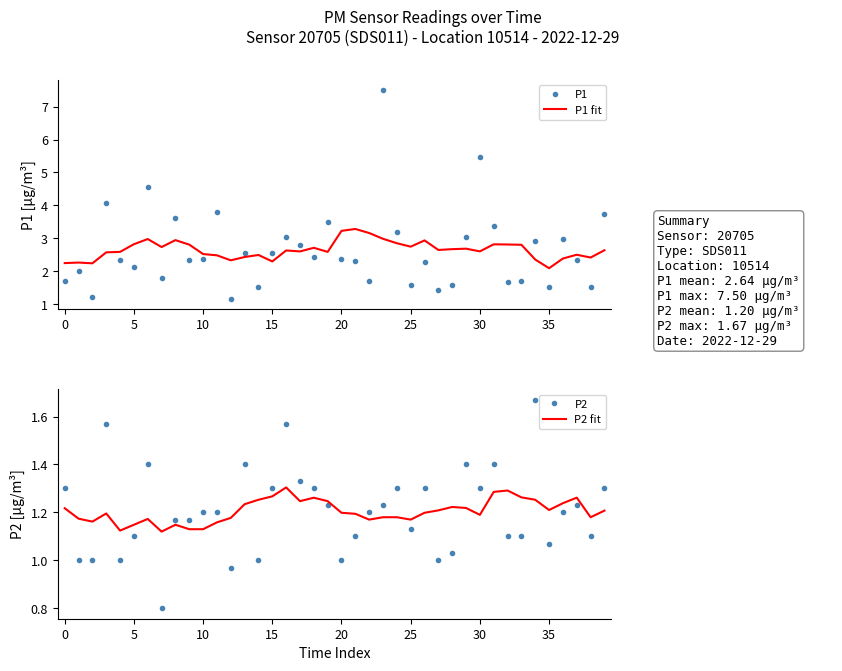

Reading right to left, transcribe all the data shown in this chart.

P1: 3.7	1.5	2.3	3.0	1.5	2.9	1.7	1.7	3.4	5.5	3.0	1.6	1.4	2.3	1.6	3.2	7.5	1.7	2.3	2.4	3.5	2.4	2.8	3.0	2.6	1.5	2.6	1.2	3.8	2.4	2.3	3.6	1.8	4.6	2.1	2.3	4.1	1.2	2.0	1.7
P1 fit: 2.6	2.4	2.5	2.4	2.1	2.4	2.8	2.8	2.8	2.6	2.7	2.7	2.6	2.9	2.7	2.9	3.0	3.2	3.3	3.2	2.6	2.7	2.6	2.6	2.3	2.5	2.4	2.3	2.5	2.5	2.8	2.9	2.7	3.0	2.8	2.6	2.6	2.2	2.3	2.2
P2: 1.3	1.1	1.2	1.2	1.1	1.7	1.1	1.1	1.4	1.3	1.4	1.0	1.0	1.3	1.1	1.3	1.2	1.2	1.1	1.0	1.2	1.3	1.3	1.6	1.3	1.0	1.4	1.0	1.2	1.2	1.2	1.2	0.8	1.4	1.1	1.0	1.6	1.0	1.0	1.3
P2 fit: 1.2	1.2	1.3	1.2	1.2	1.3	1.3	1.3	1.3	1.2	1.2	1.2	1.2	1.2	1.2	1.2	1.2	1.2	1.2	1.2	1.2	1.3	1.2	1.3	1.3	1.3	1.2	1.2	1.2	1.1	1.1	1.1	1.1	1.2	1.1	1.1	1.2	1.2	1.2	1.2